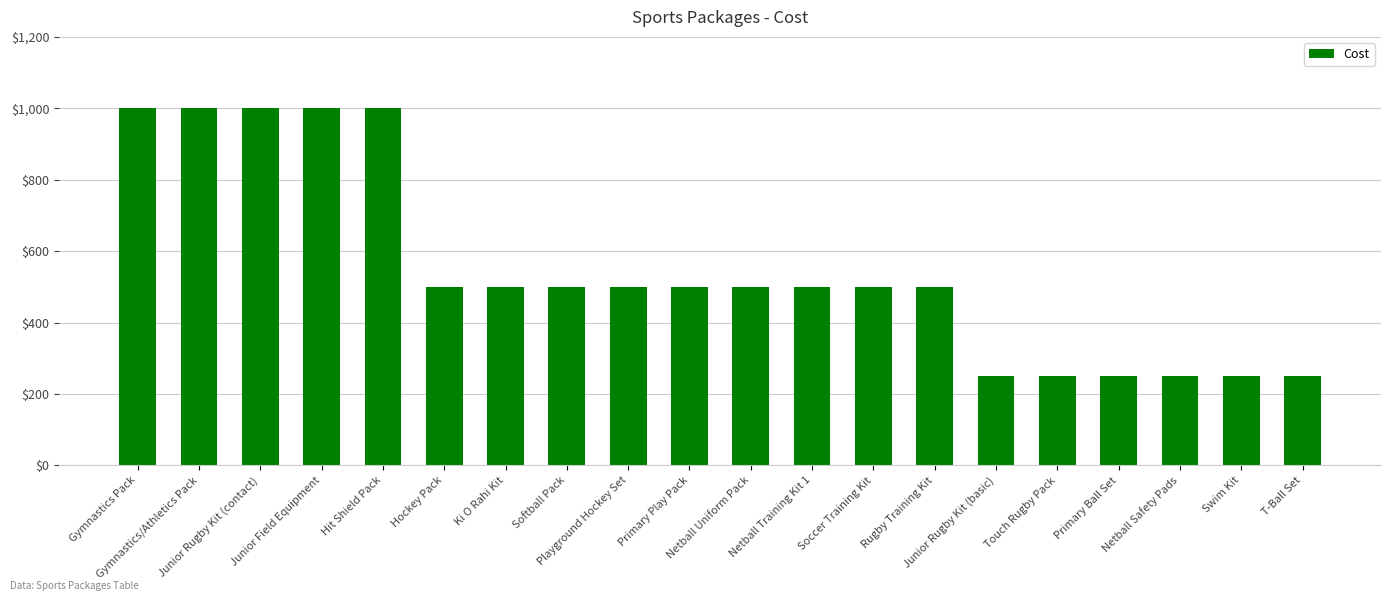

What is the maximum value shown in the chart?

1000